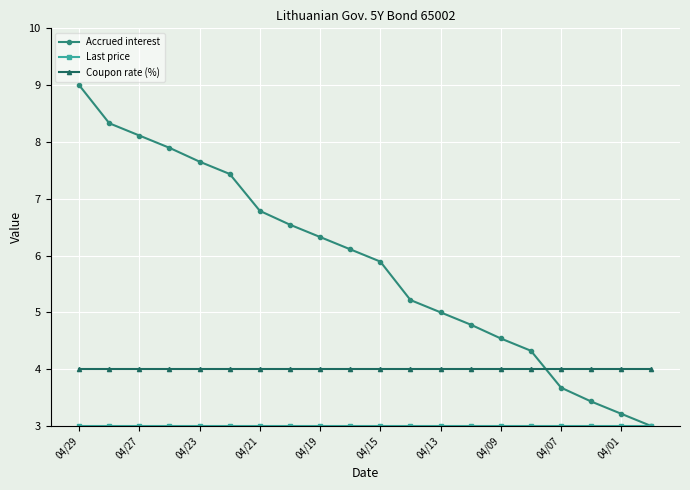

True or false: Accrued interest has more than 2 interior local peaks.

False